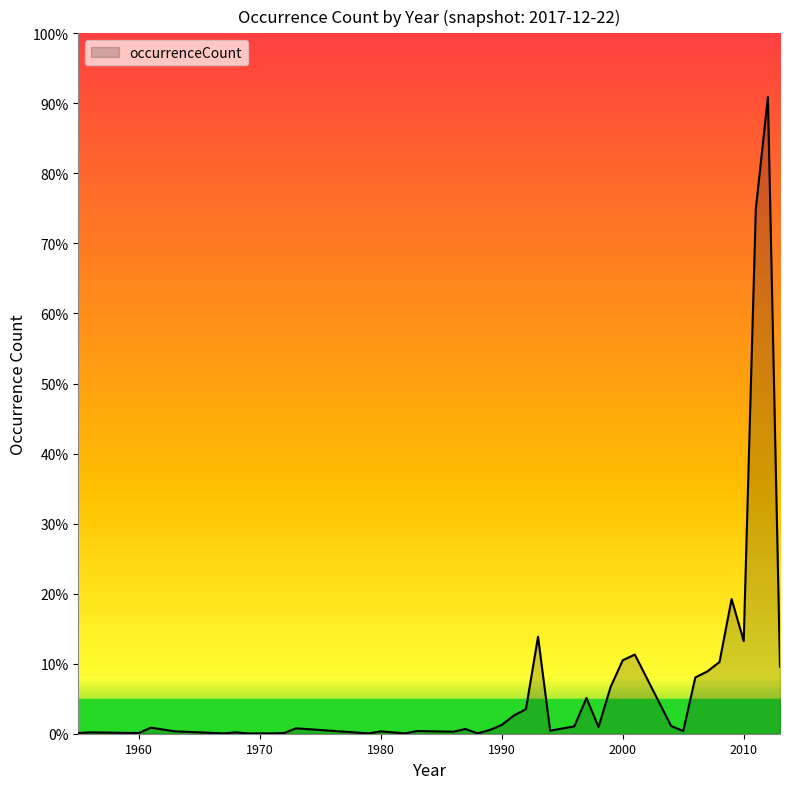

The chart shows a value of 2 at 1969. True or false?

False